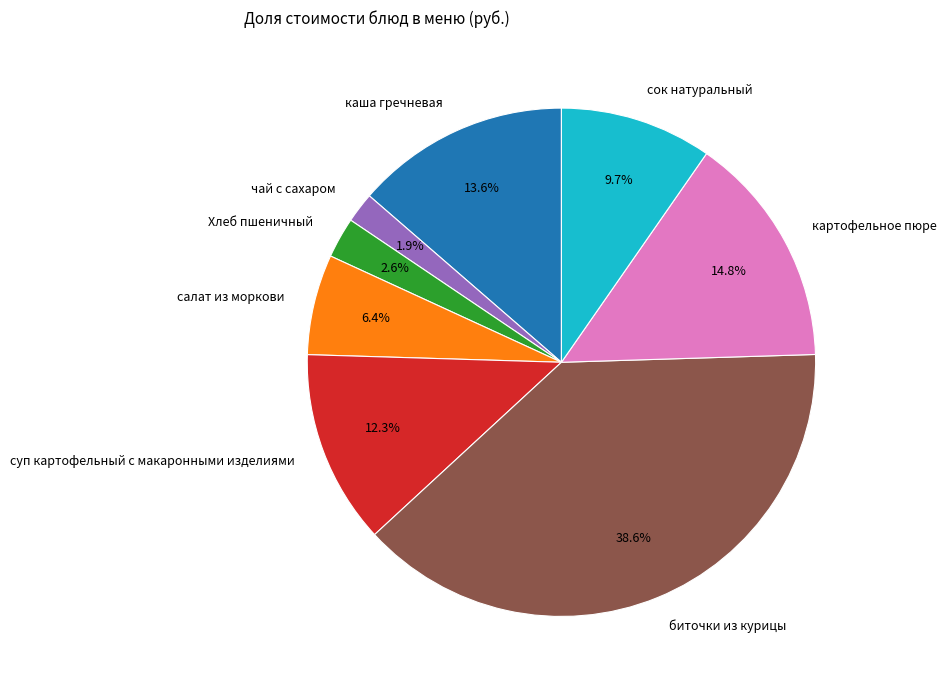

Which has a higher value, биточки из курицы or салат из моркови?

биточки из курицы